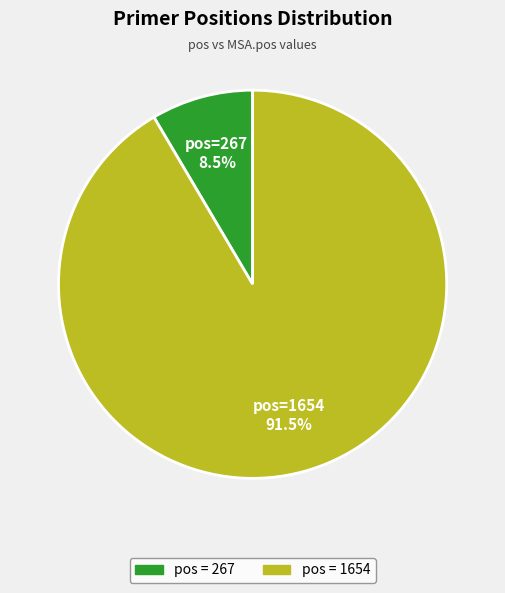

Which category has the biggest portion of the pie?

pos=1654